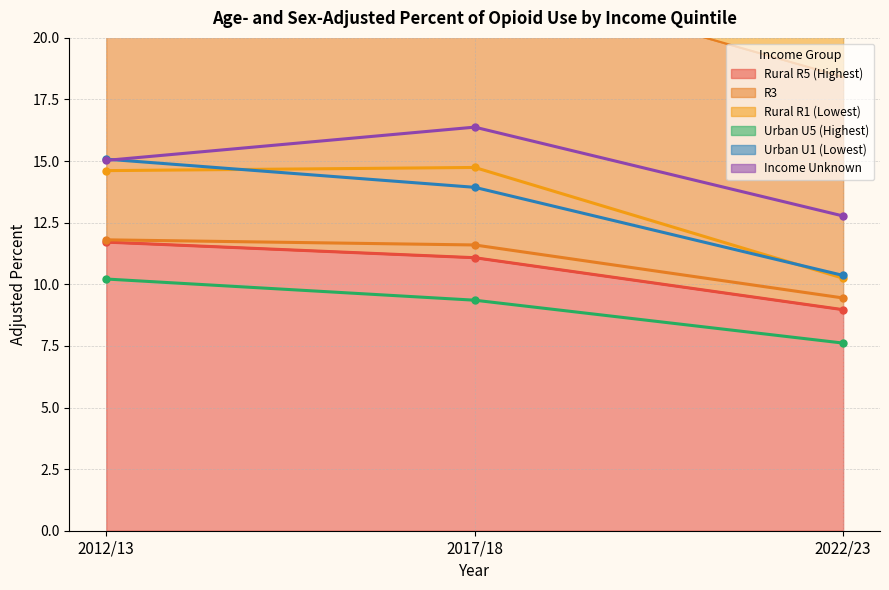

Which label corresponds to the largest value in the chart?

2017/18